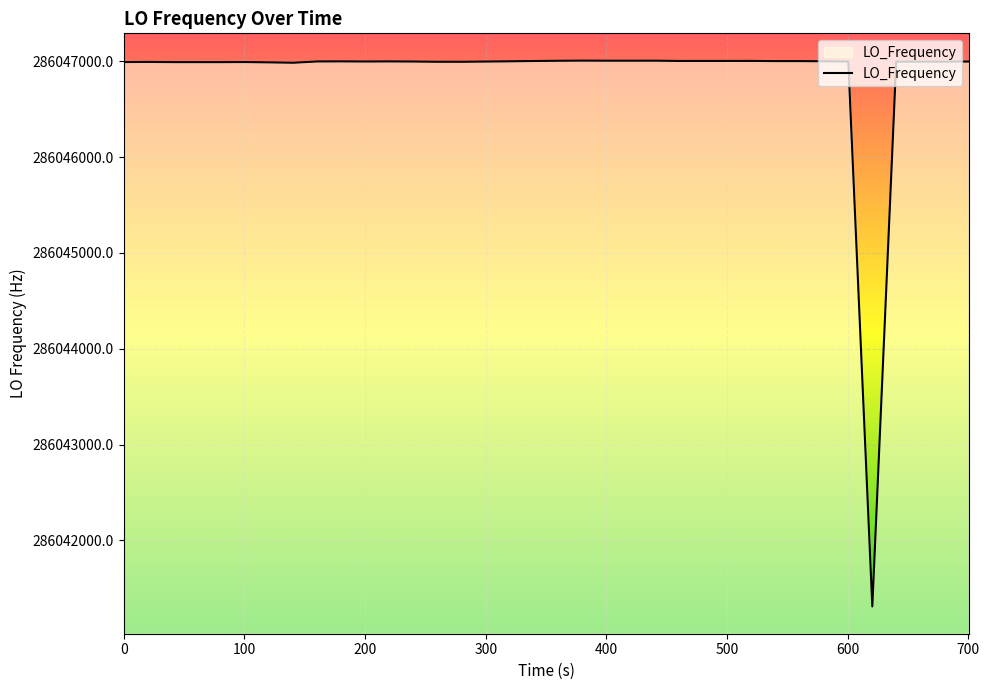

What is the difference between the maximum and minimum values?

5694.2